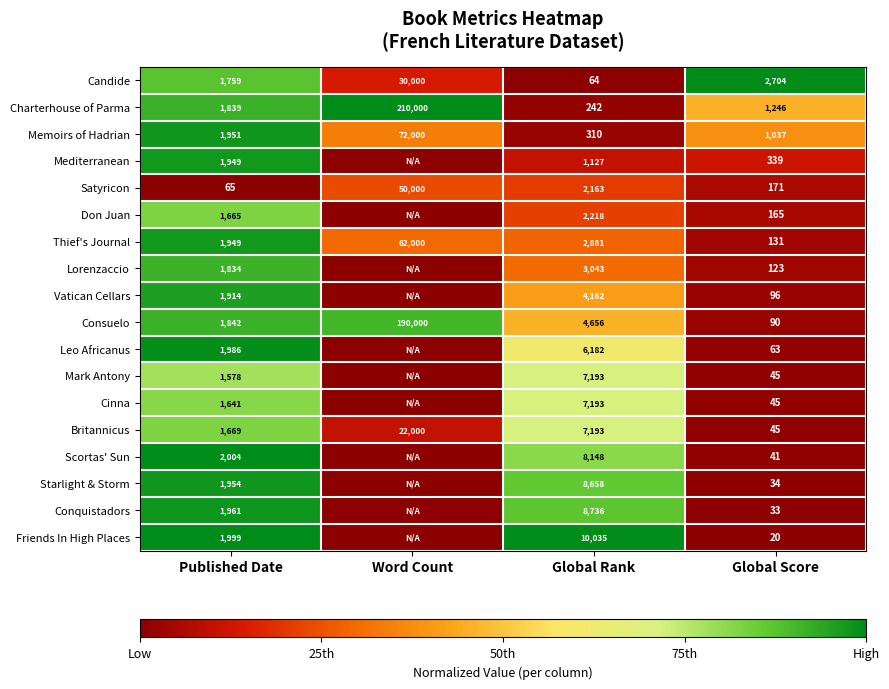

Count the number of data series in this chart.

18